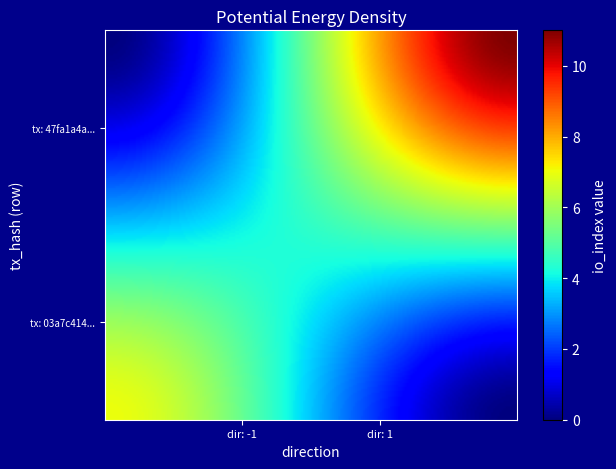

Which series has the largest range (max minus min)?

47fa1a4a1140a829212fb14d5cbdaf55f5bdb9f